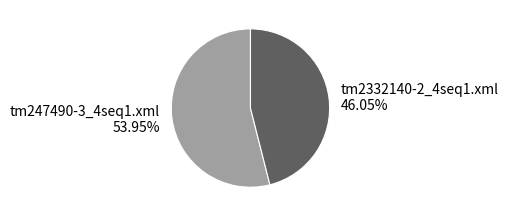

To the nearest percent, what is the combined percentage of tm247490-3_4seq1.xml and tm2332140-2_4seq1.xml?

100%